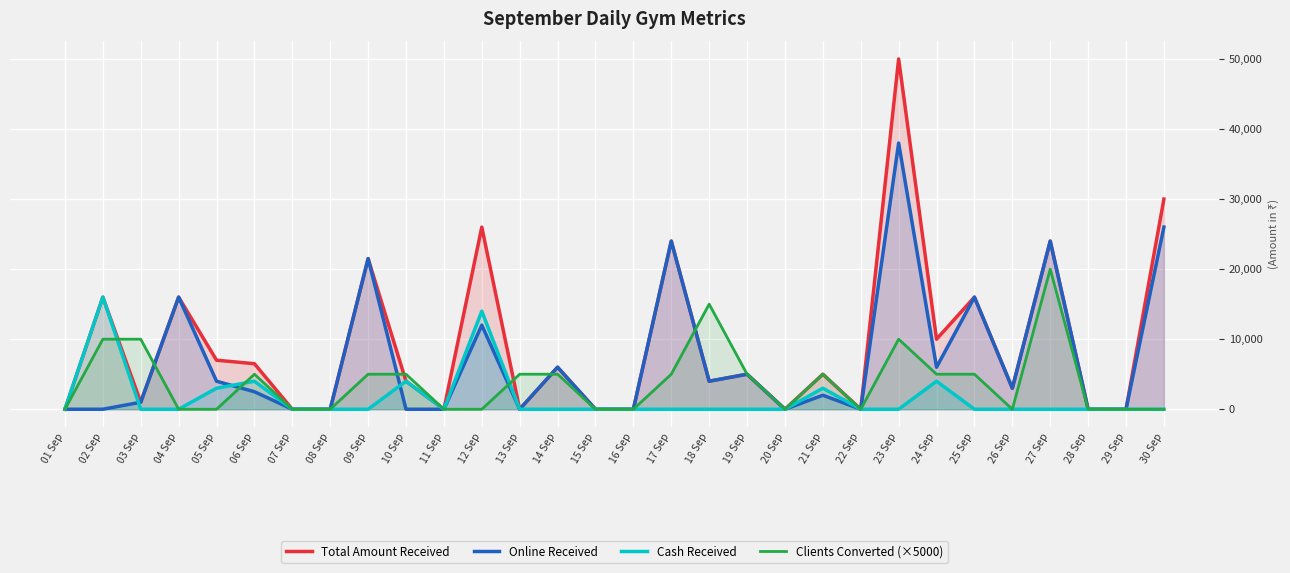

Which has a higher value, 11 Sep or 27 Sep?

27 Sep